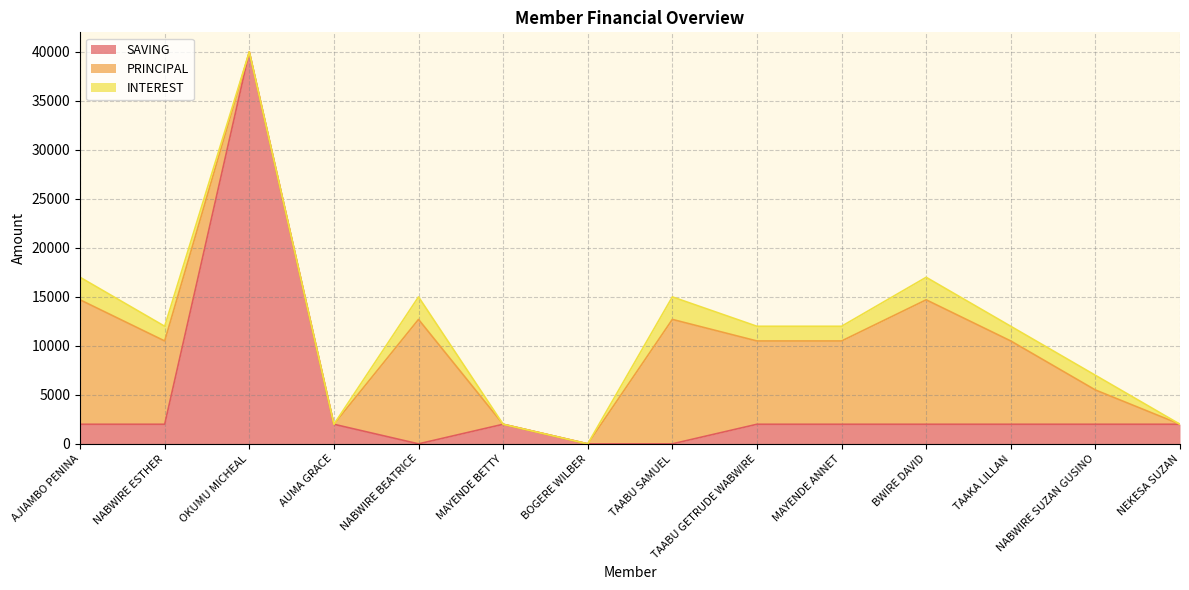

Does the chart have visible grid lines?

Yes